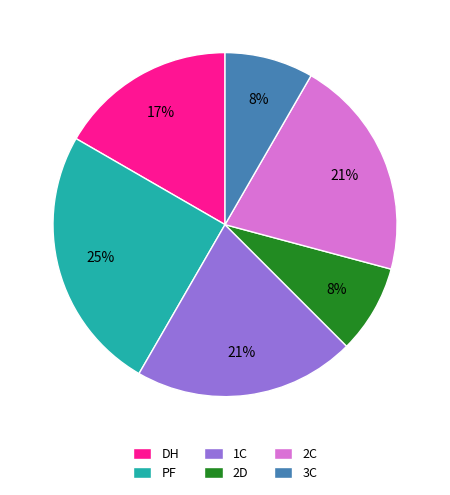

What is the ratio of the value at 1C to the value at 2C?

1.0